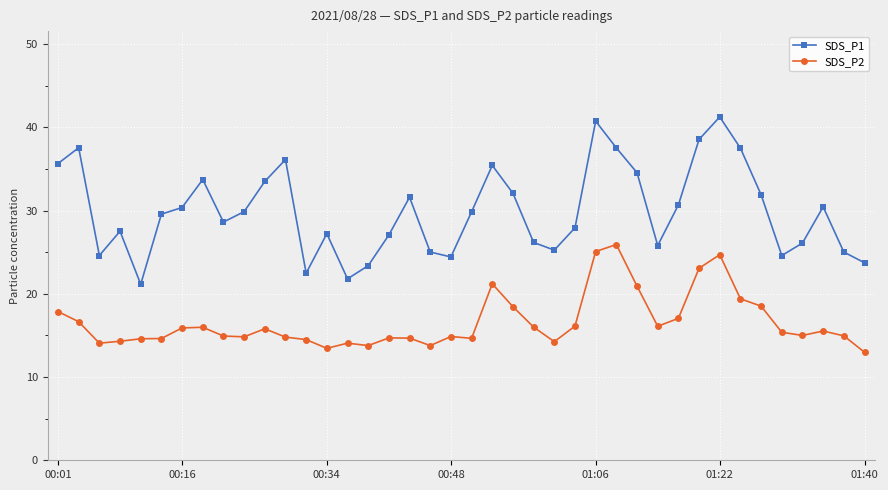

True or false: SDS_P2 and SDS_P1 intersect in this chart.

False